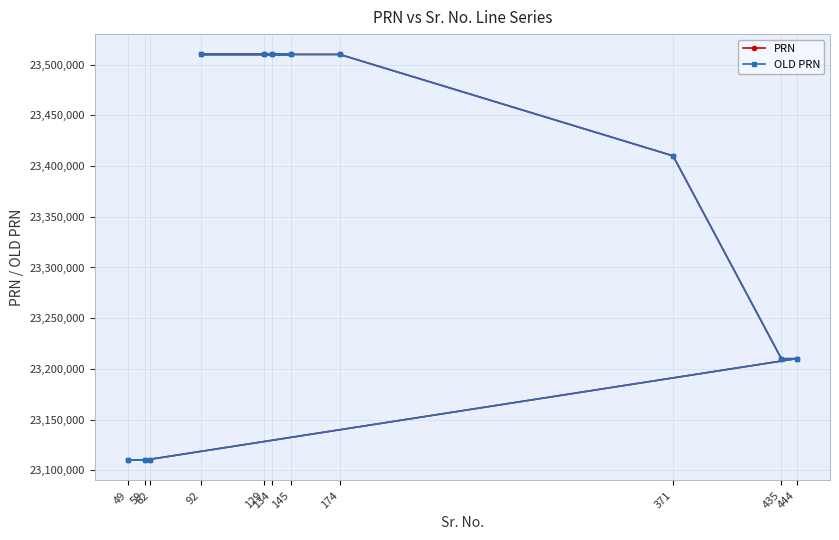

At which label does OLD PRN reach its minimum?

62